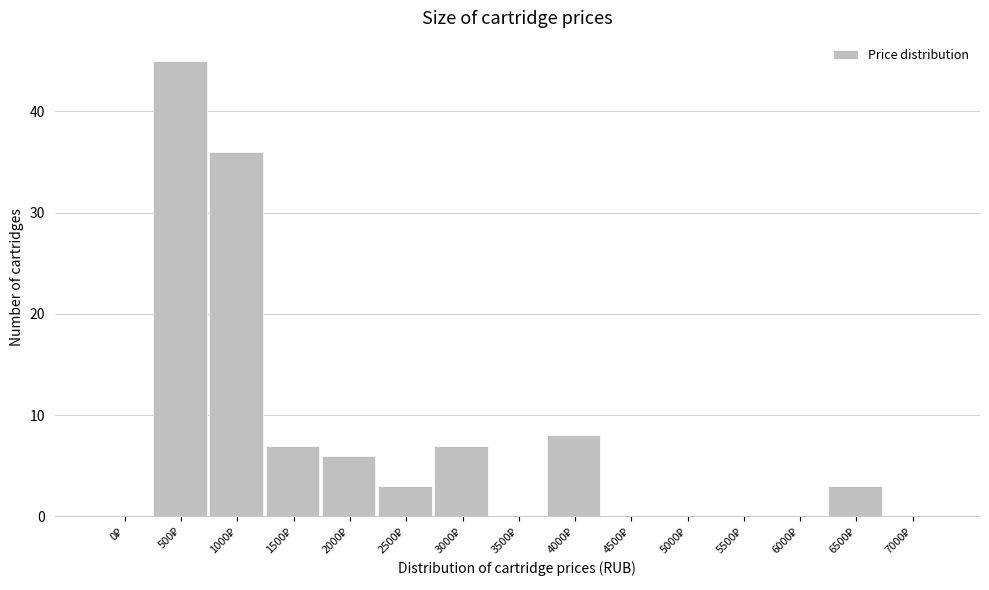

What is the greatest value displayed?

45